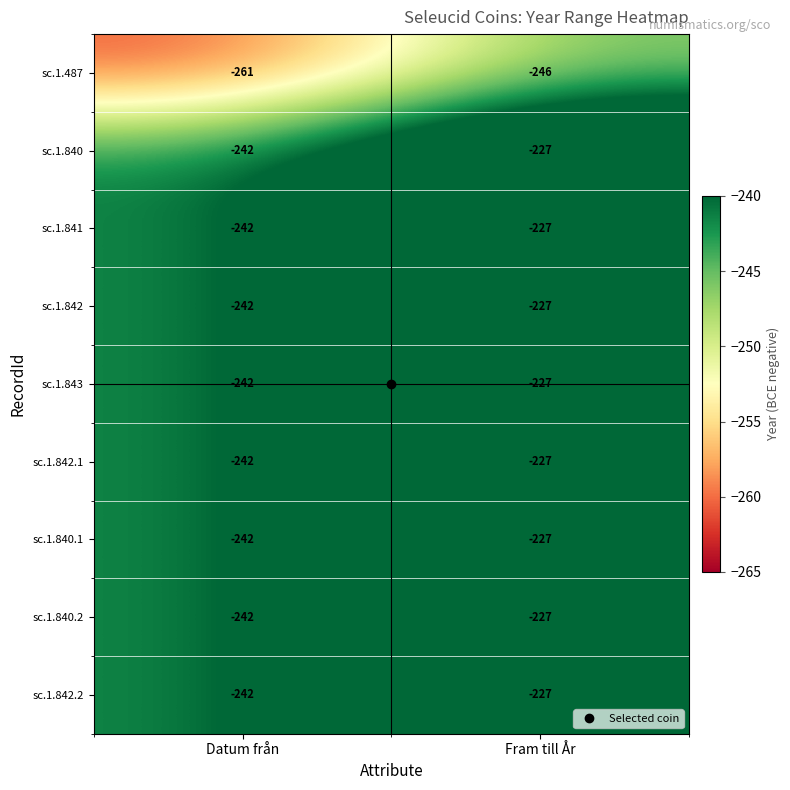

What is the difference between the highest and lowest values at Fram till År?

19